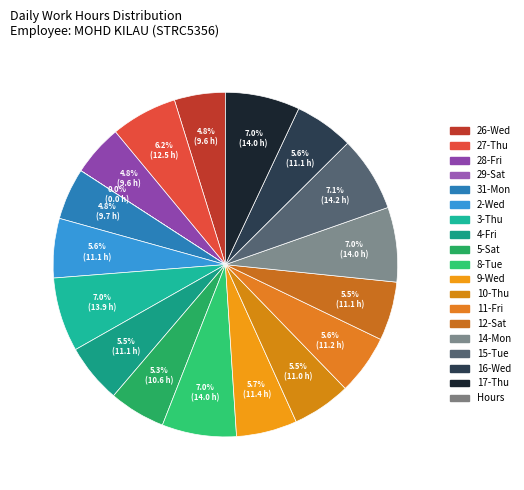

Which slice is the smallest?

29-Sat